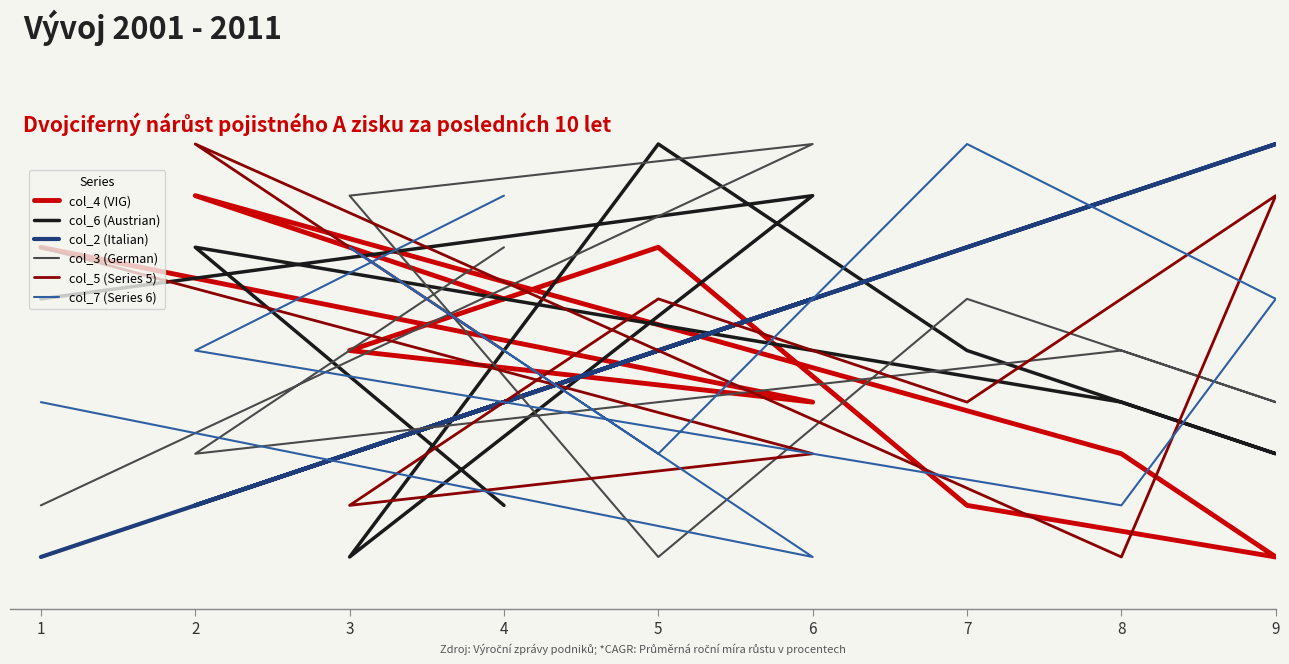

Rank the series by their maximum value, from highest to lowest.

col_6 (Austrian), col_2 (Italian), col_3 (German), col_5 (Series 5), col_7 (Series 6), col_4 (VIG)